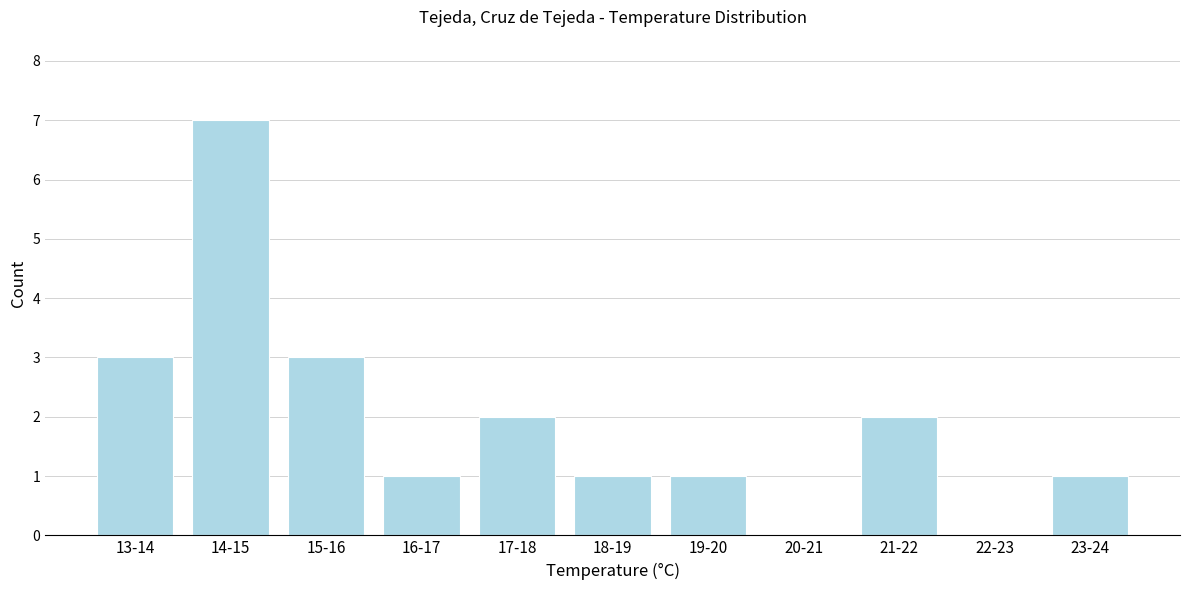

Reading left to right, what are all the values shown in this chart?

13-14=3	14-15=7	15-16=3	16-17=1	17-18=2	18-19=1	19-20=1	20-21=0	21-22=2	22-23=0	23-24=1